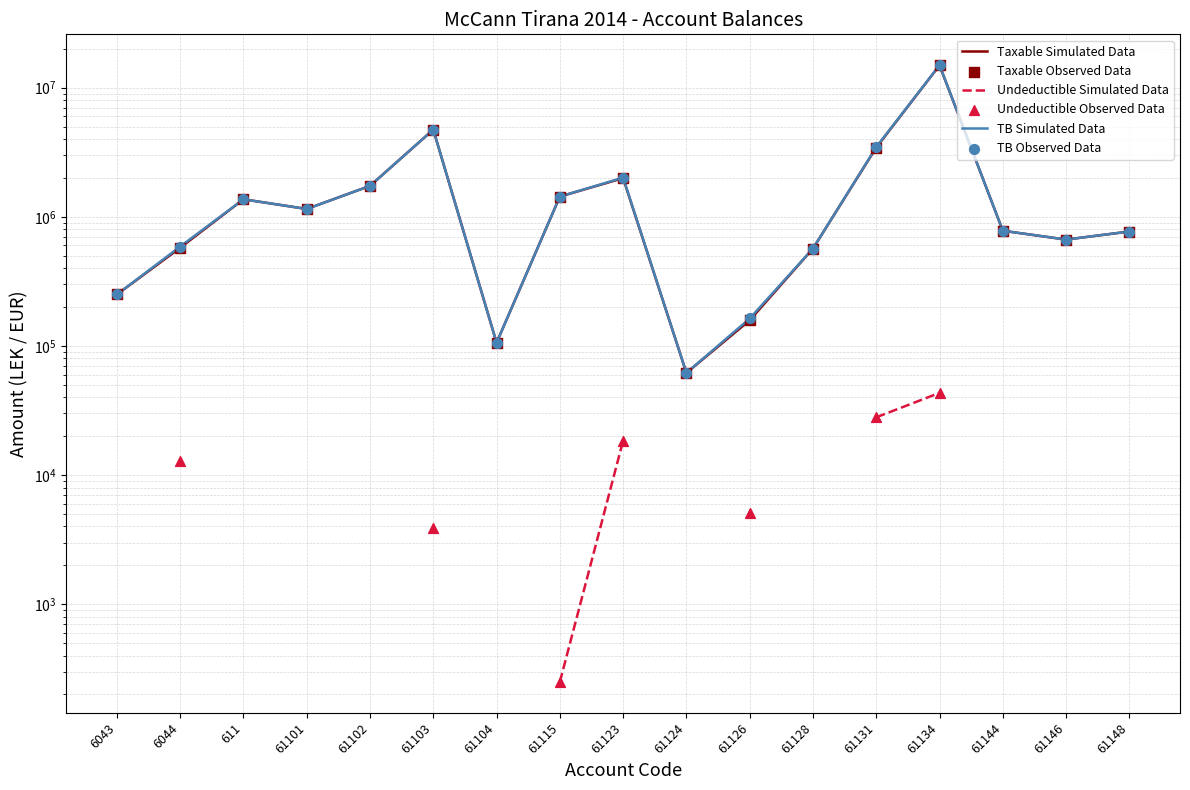

Which series contains the highest Y value?

TB Simulated Data